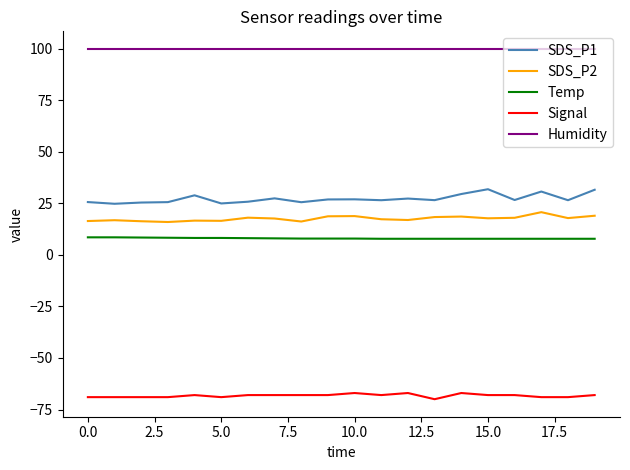

True or false: Signal and Humidity intersect in this chart.

False